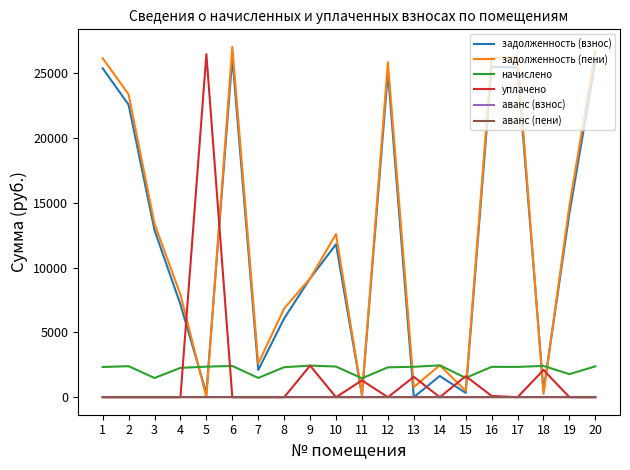

The начислено series shows 1489.9 at 15. True or false?

True